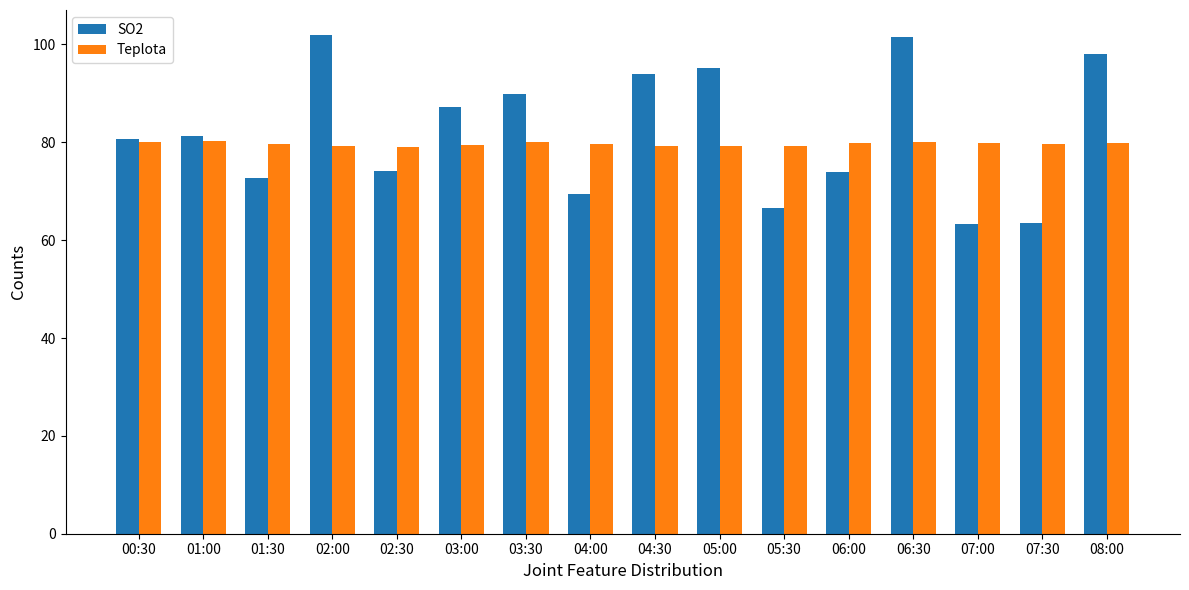

How many distinct data groups are displayed?

2